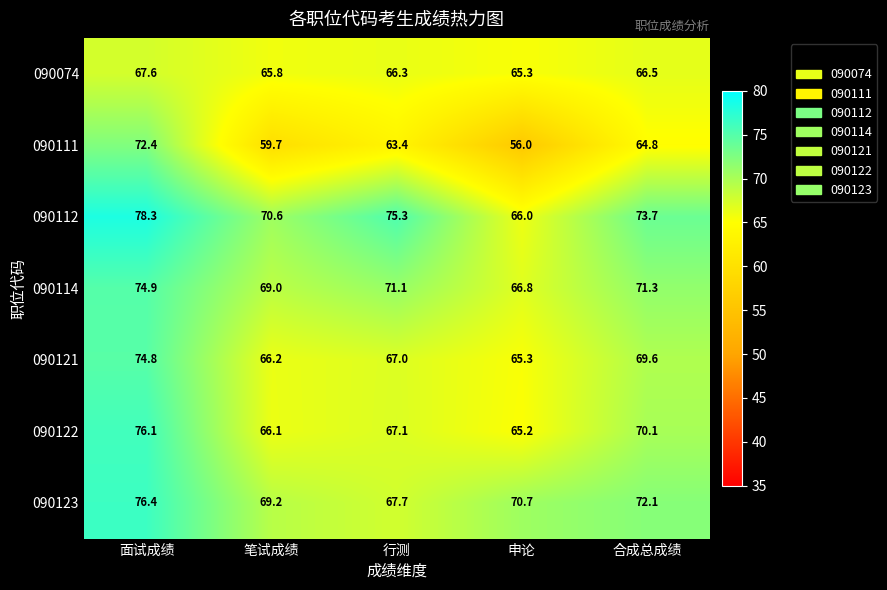

How many categories are shown in the chart?

5